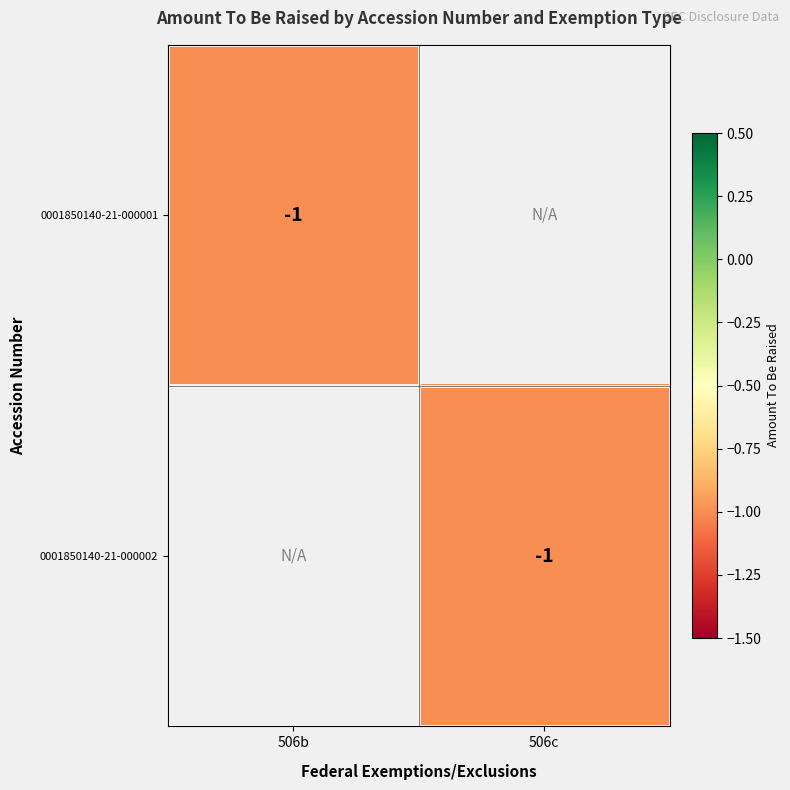

Which category has the lowest value across all series?

506b